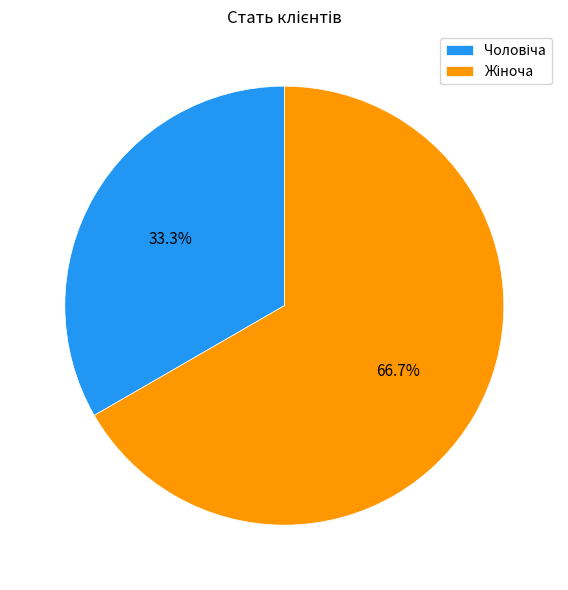

Is there any slice that represents more than half of the pie?

Yes